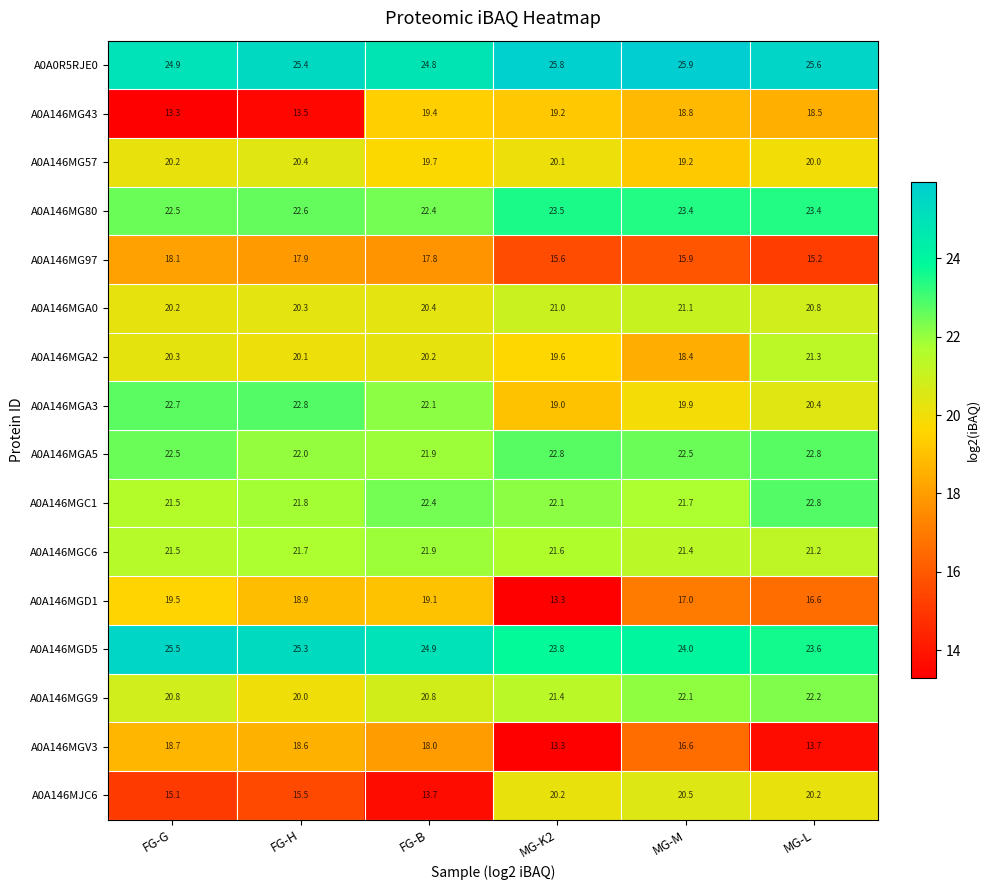

What is the minimum value for A0A146MGG9?

20.0